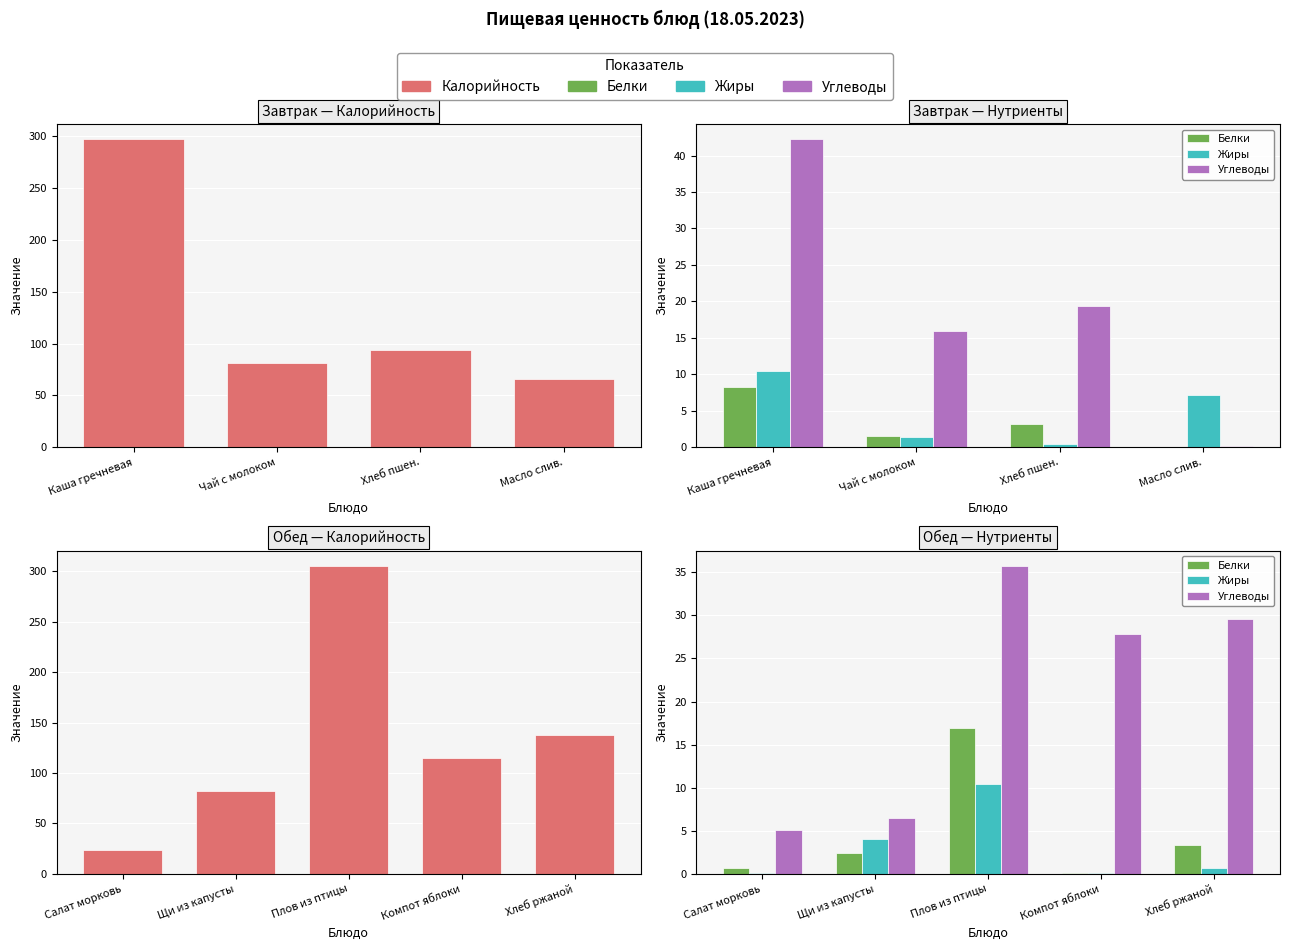

Which series has the largest total across all categories?

Калорийность